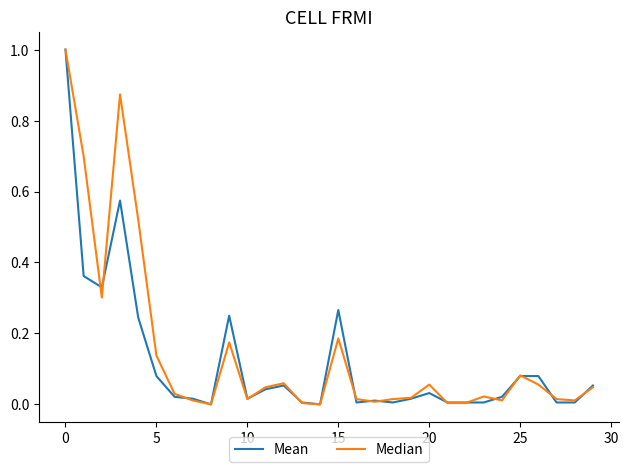

What is the maximum value shown in the chart?

1.0